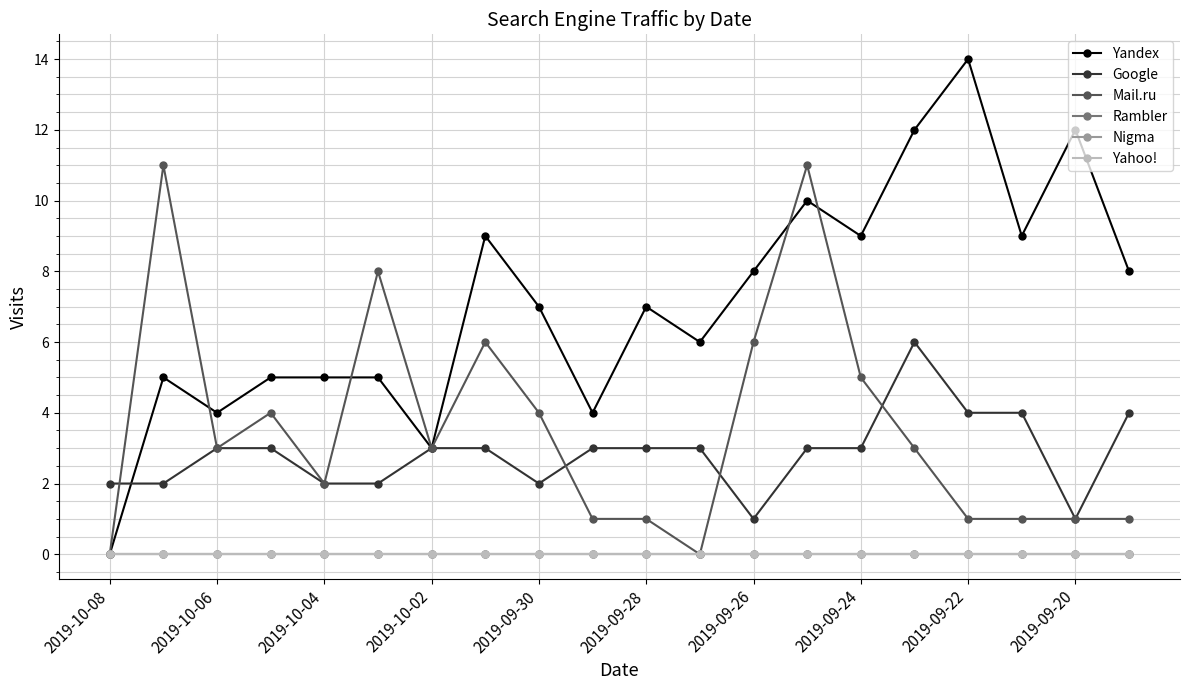

How many lines are shown in the chart?

6